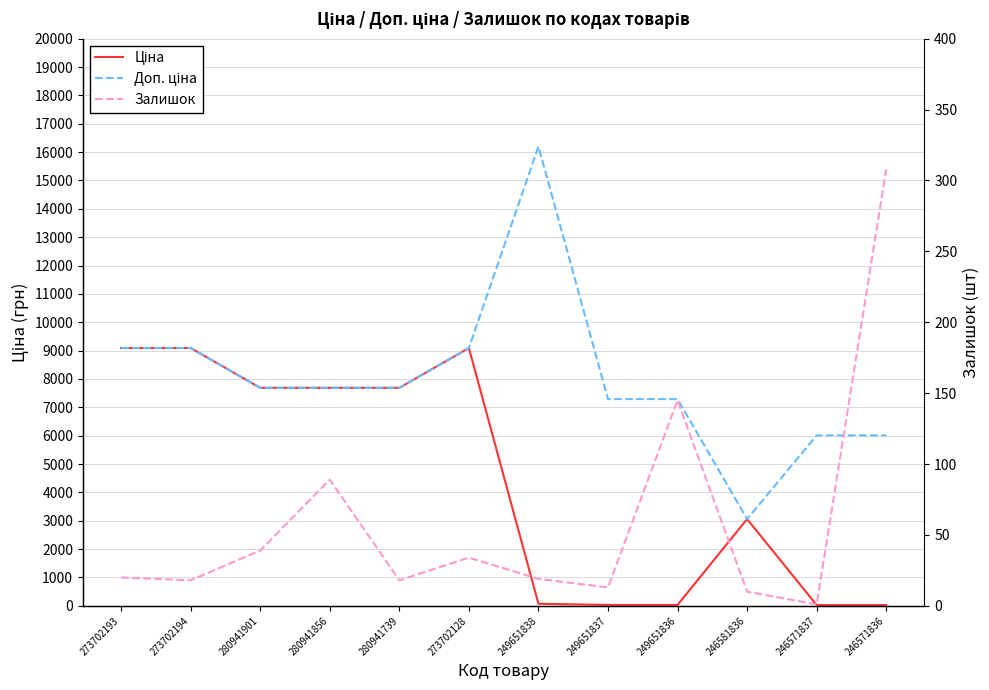

The Ціна series shows 11224.6 at 280941901. True or false?

False